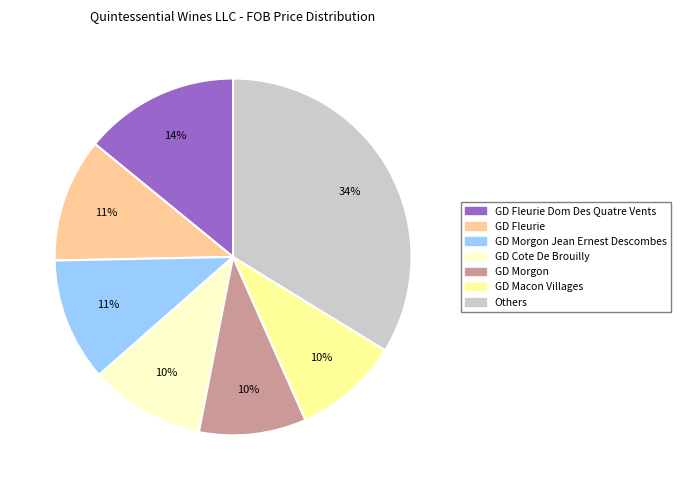

To the nearest percent, what percentage of the pie is GD Fleurie?

11%